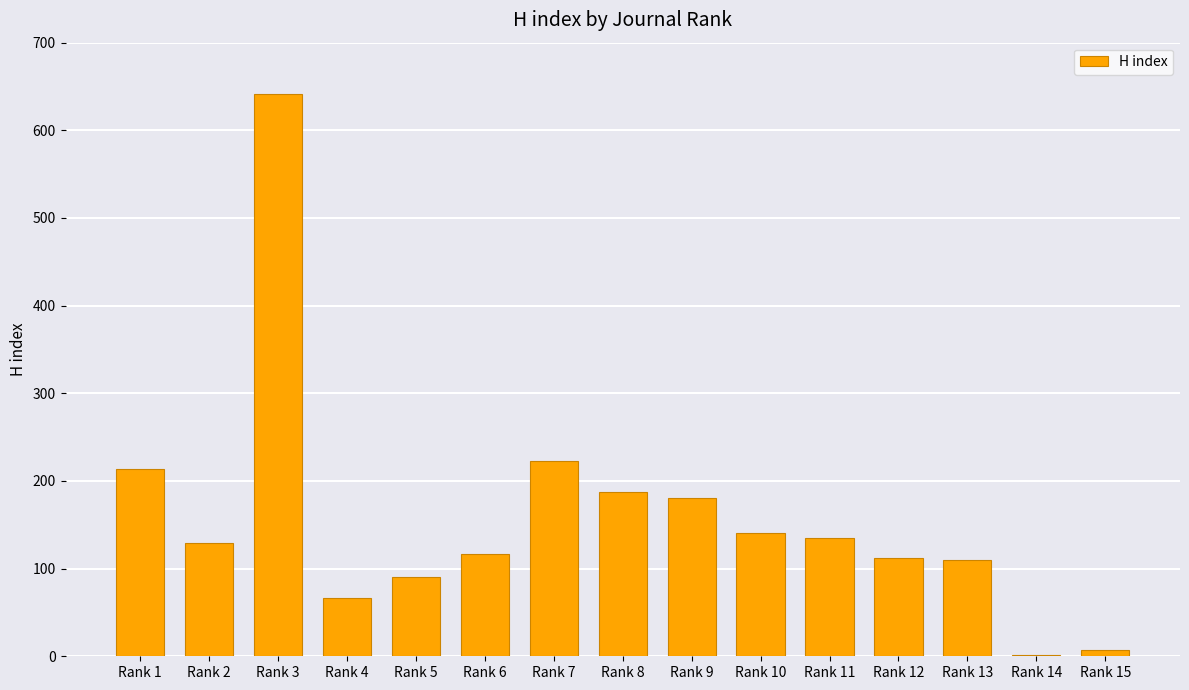

What is the sum of all values?

2355